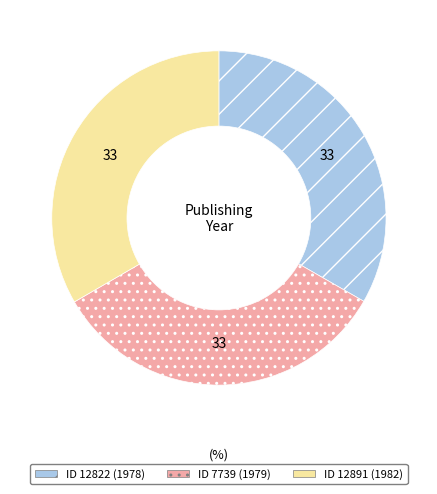

Does any single category account for the majority?

No